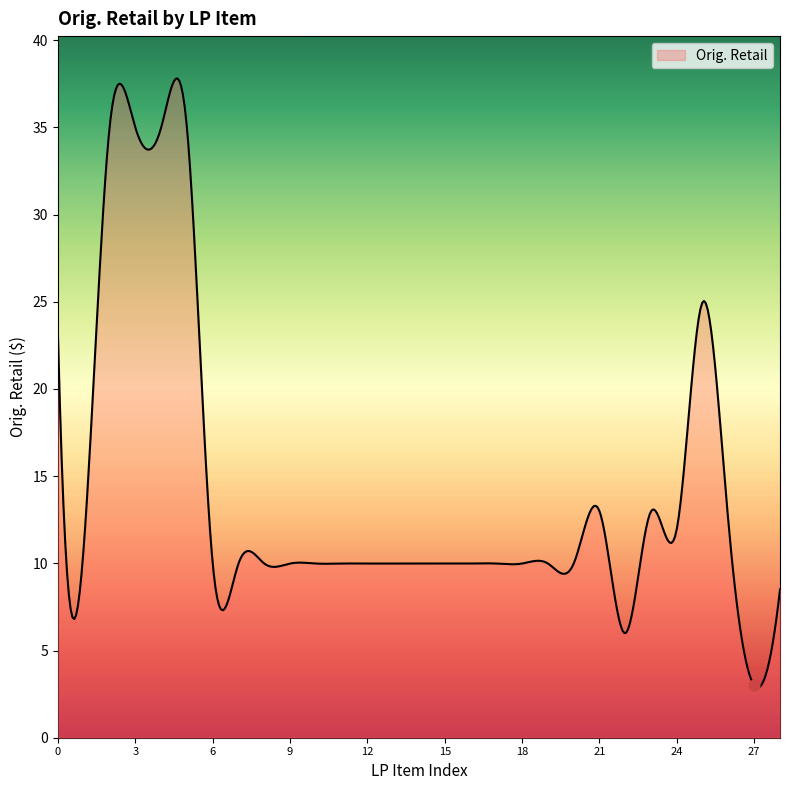

What is the ratio of the value at LPBQ273789 to the value at LPBQ494027?

1.0